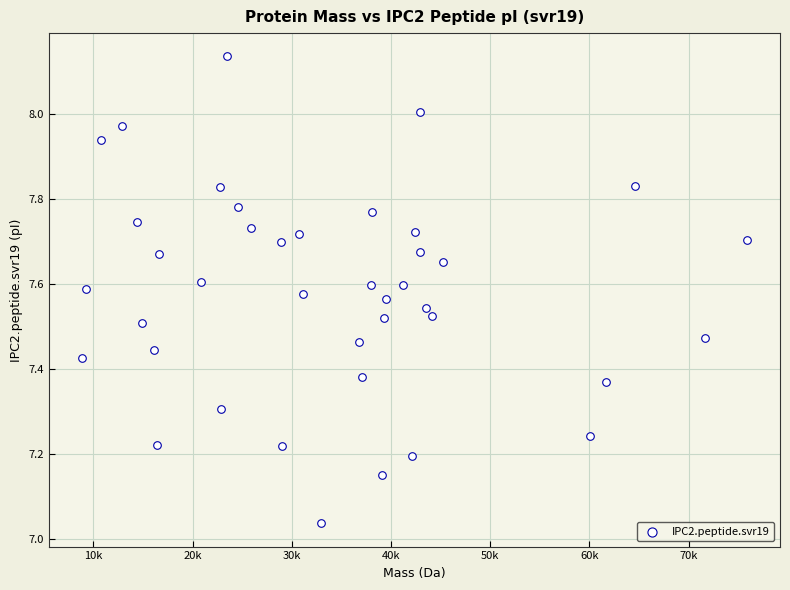

What is the range of Y values (max minus min)?

1.1